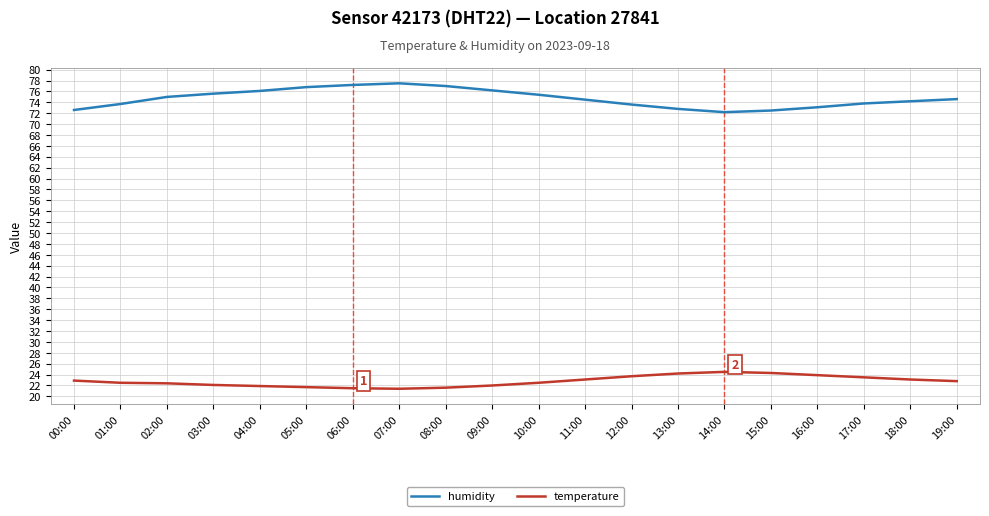

Is this an area chart (filled region under the line)?

No